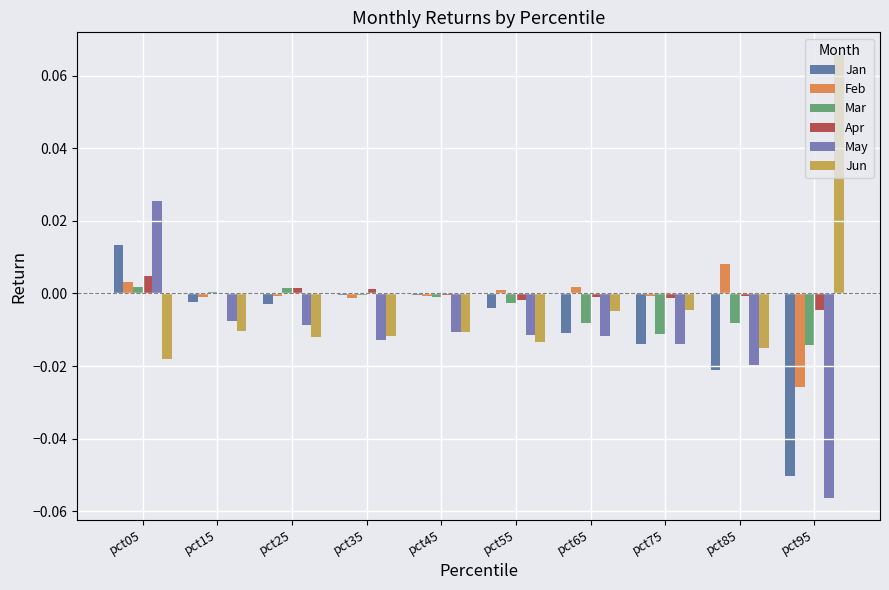

The Jan series shows -0.0 at pct25. True or false?

False